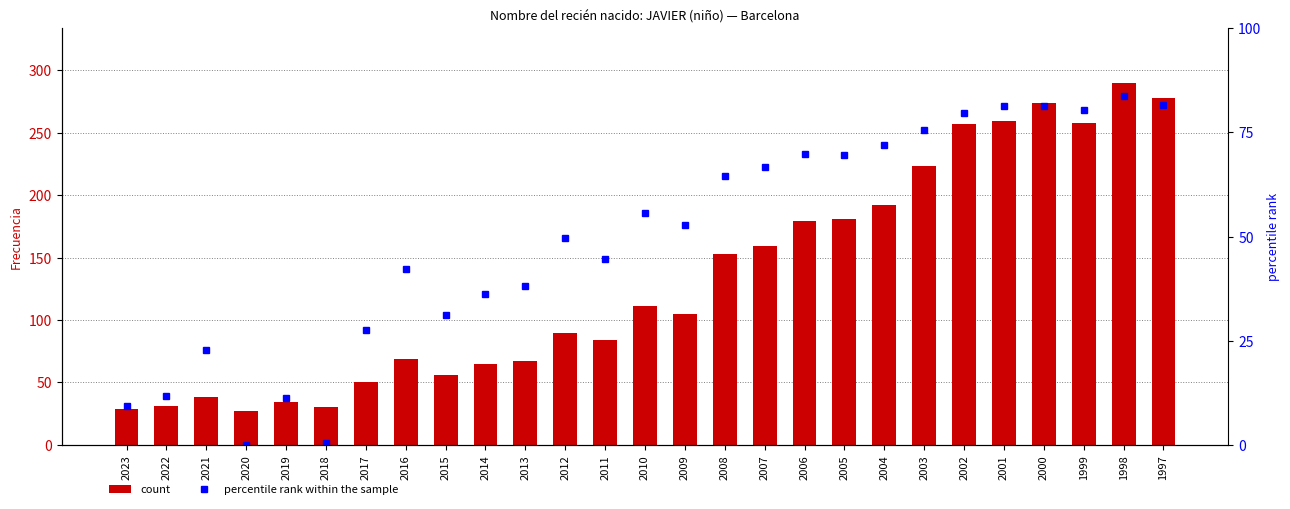

At which category is the sum across all series the highest?

1998